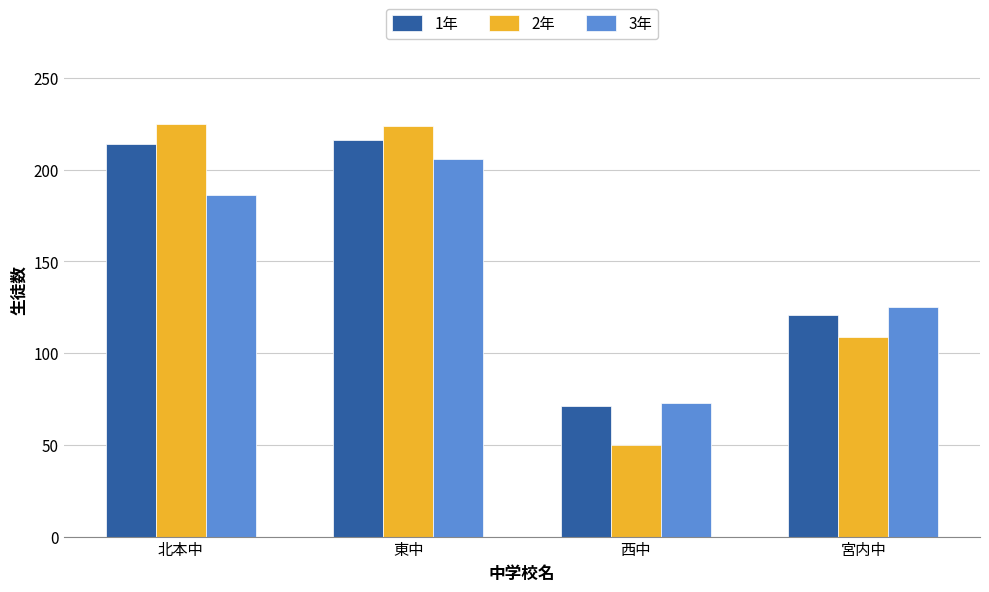

What position from the right is 西中?

2